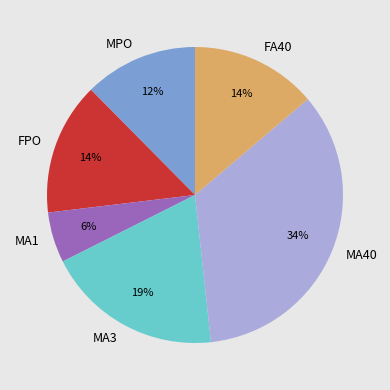

To the nearest percent, what is the average slice percentage?

17%